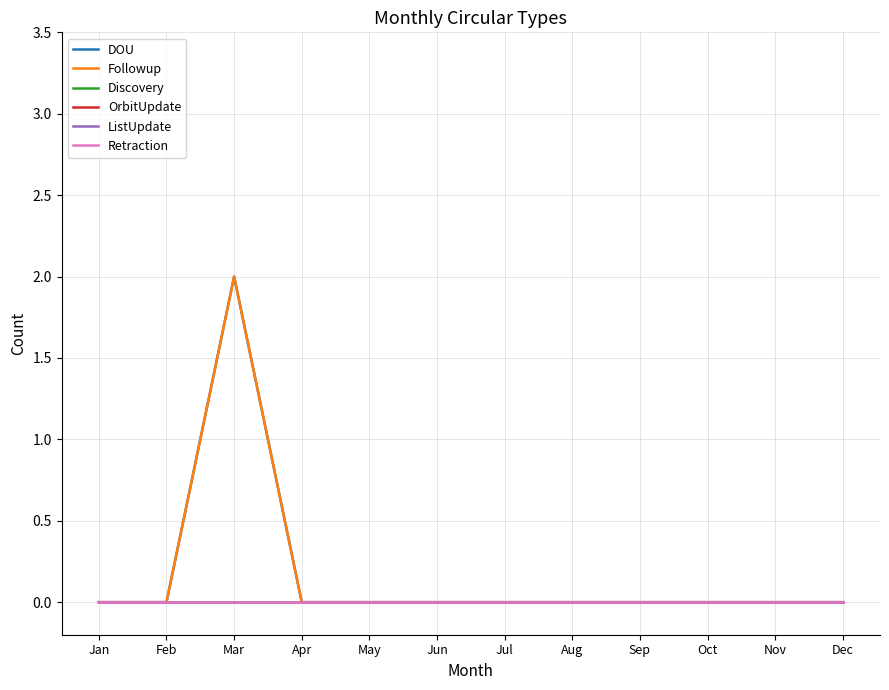

Rank the series at Aug from highest to lowest value.

DOU, Followup, Discovery, OrbitUpdate, ListUpdate, Retraction